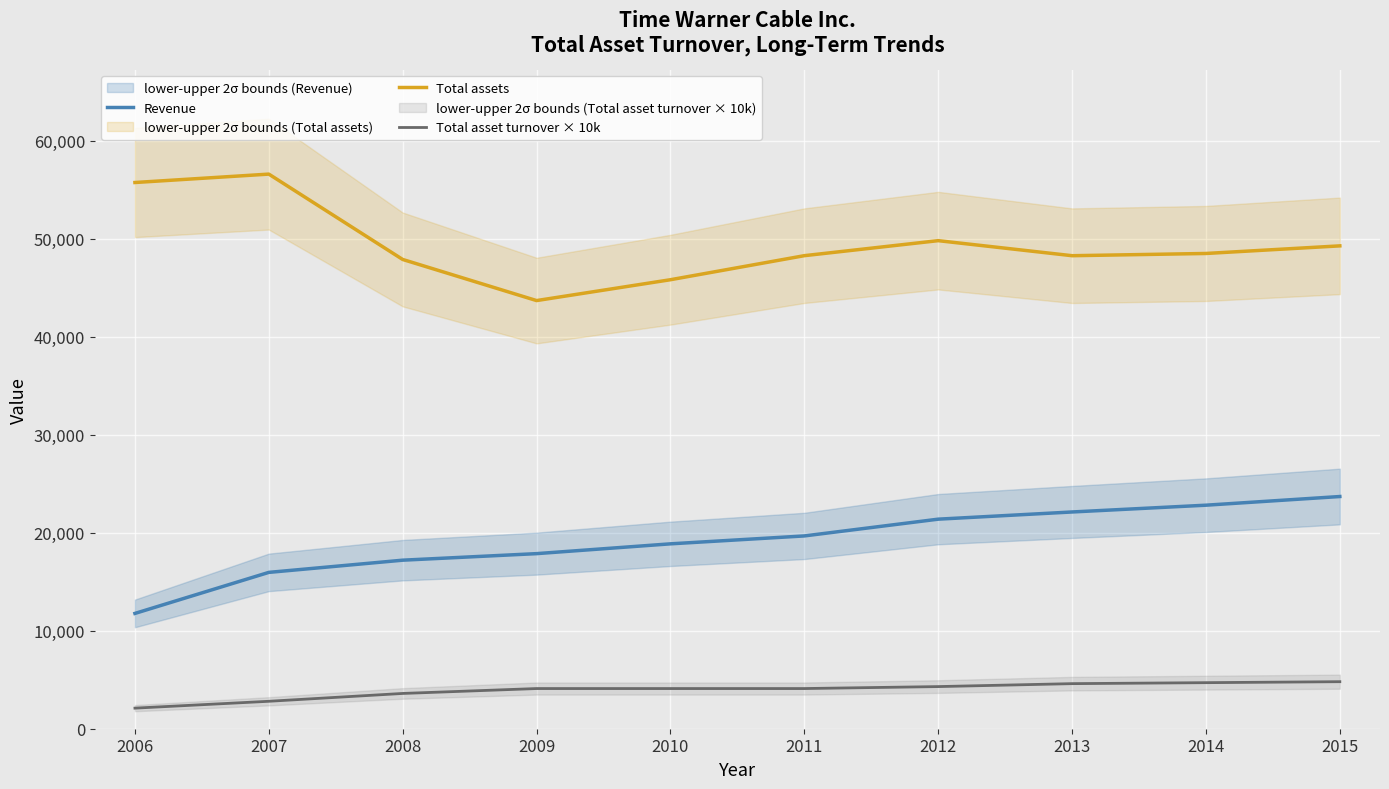

Reading left to right, extract all data points from this chart.

Revenue: 2006=11767.0	2007=15955.0	2008=17200.0	2009=17868.0	2010=18868.0	2011=19675.0	2012=21386.0	2013=22120.0	2014=22812.0	2015=23697.0
Total assets: 2006=55743.0	2007=56600.0	2008=47889.0	2009=43694.0	2010=45822.0	2011=48276.0	2012=49809.0	2013=48273.0	2014=48501.0	2015=49277.0
Total asset turnover × 10k: 2006=2100.0	2007=2800.0	2008=3600.0	2009=4100.0	2010=4100.0	2011=4100.0	2012=4300.0	2013=4600.0	2014=4700.0	2015=4800.0